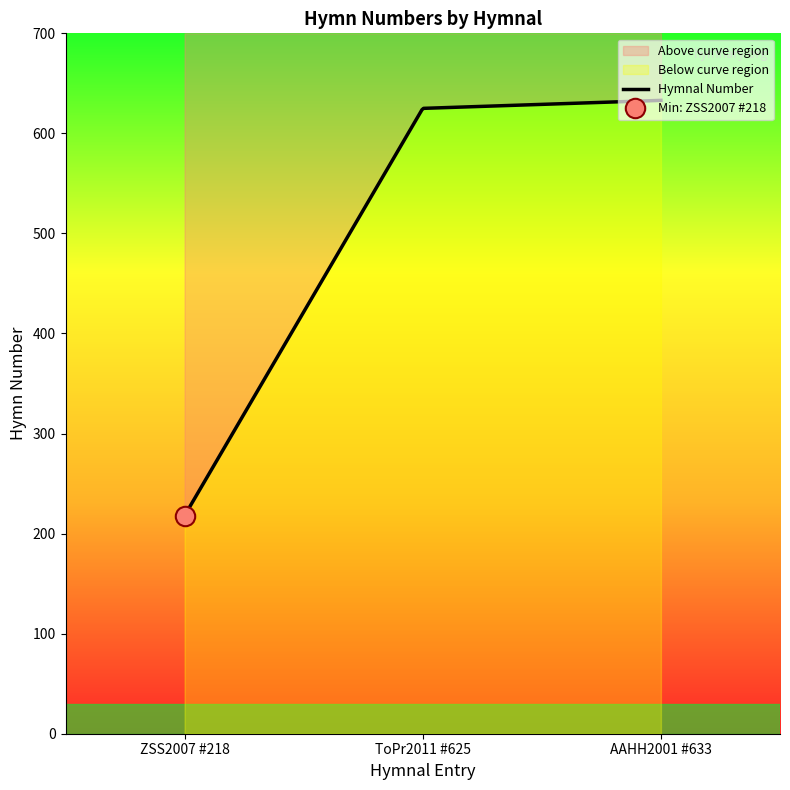

What is the difference between the maximum and second lowest values?

8